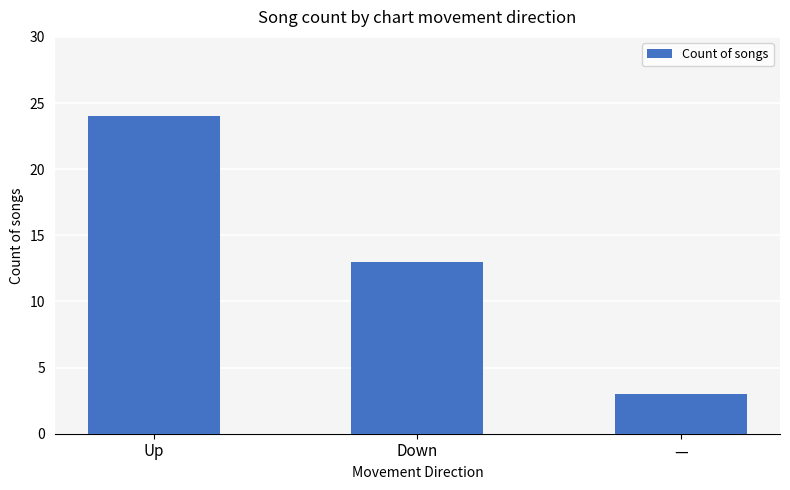

Which category has the lowest value across all series?

—